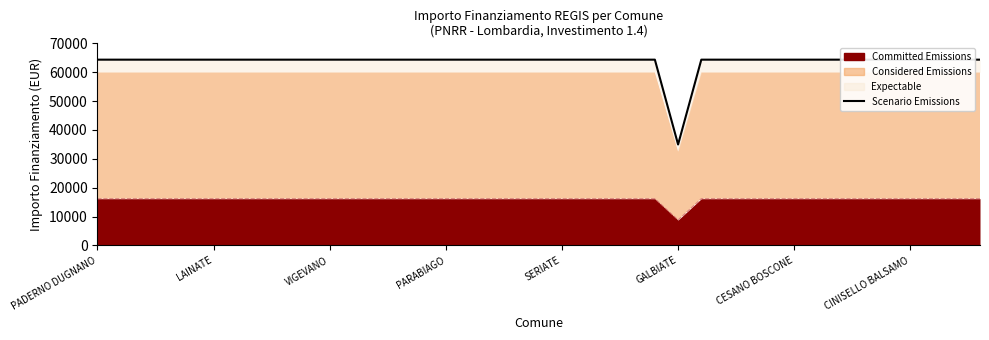

What is the sum of all values?

2480021.7